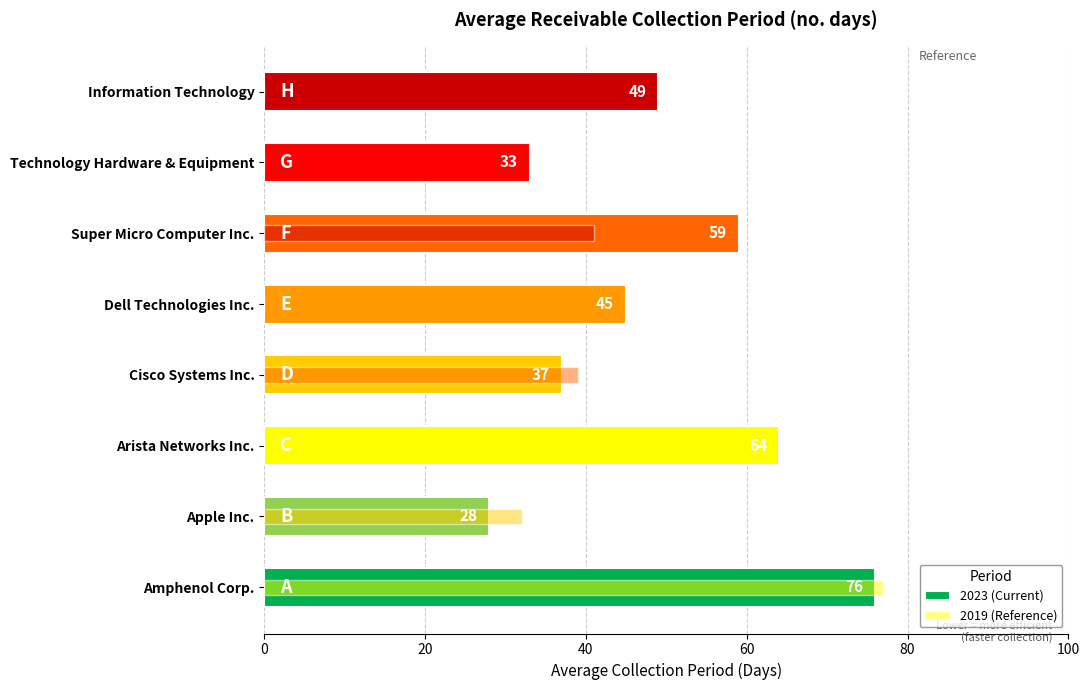

The value of 2019 (Reference) at Information Technology is 48. True or false?

False